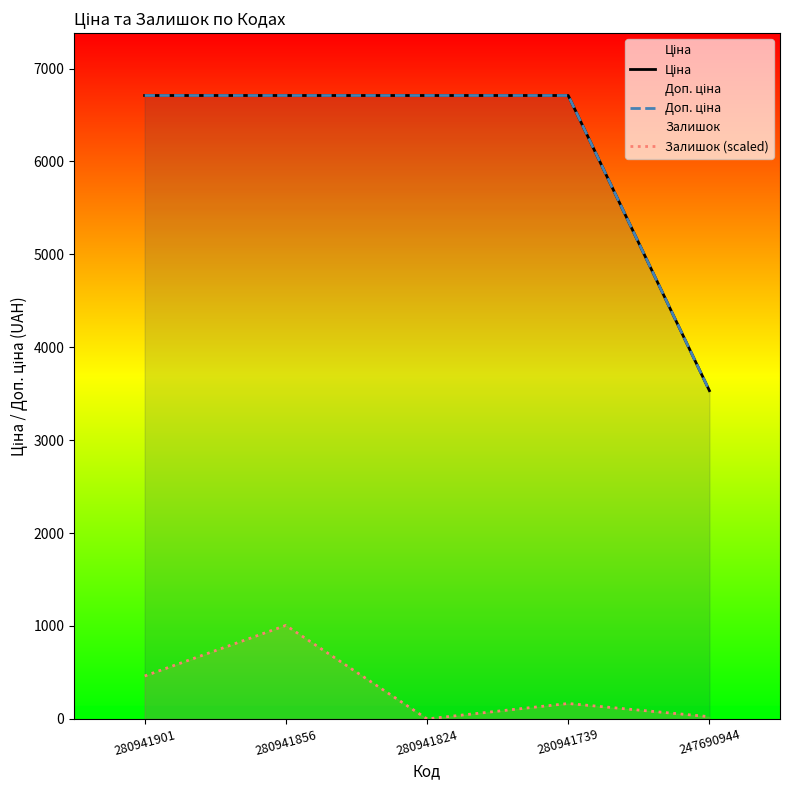

What is the maximum value for Залишок (scaled)?

1006.5